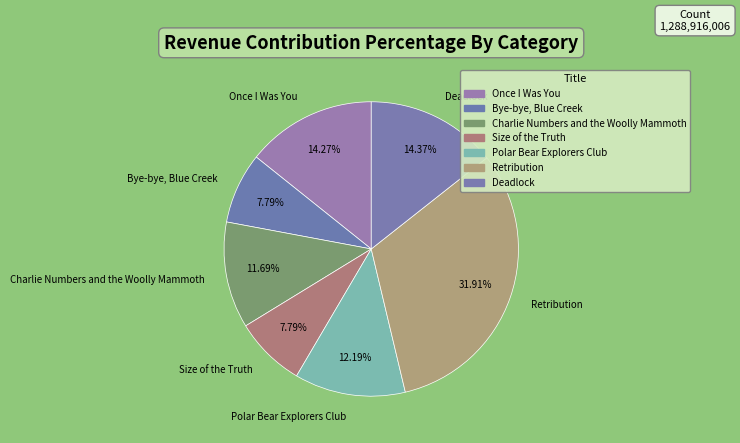

To the nearest percent, what portion does Charlie Numbers and the Woolly Mammoth represent?

12%